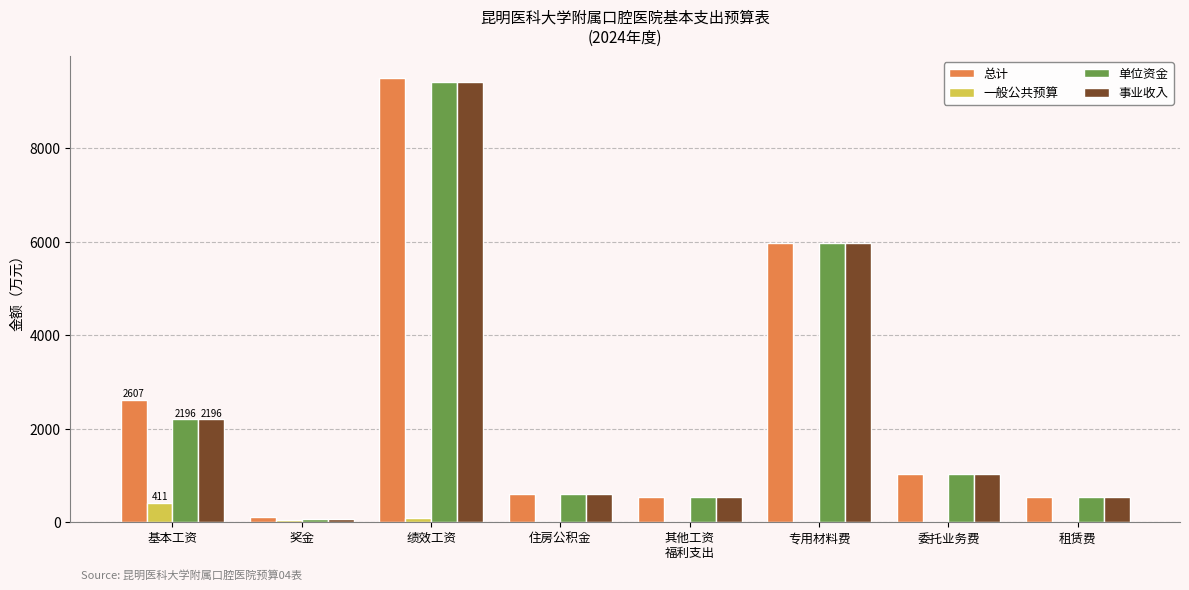

Between 基本工资 and 住房公积金, which series saw the biggest shift?

总计